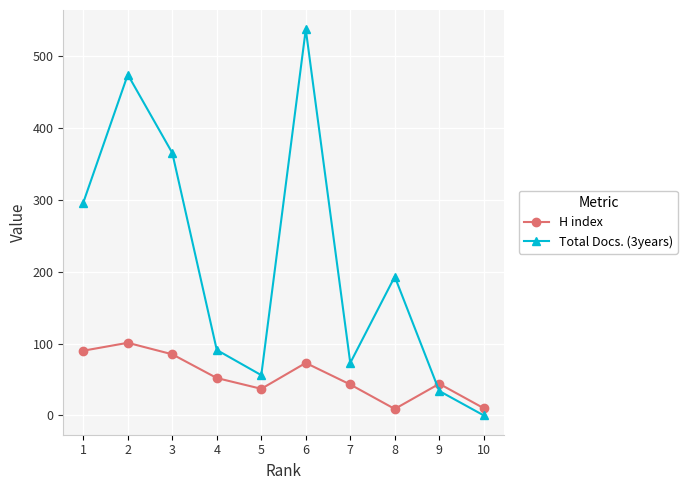

List the series in order of their overall mean, highest first.

Total Docs. (3years), H index